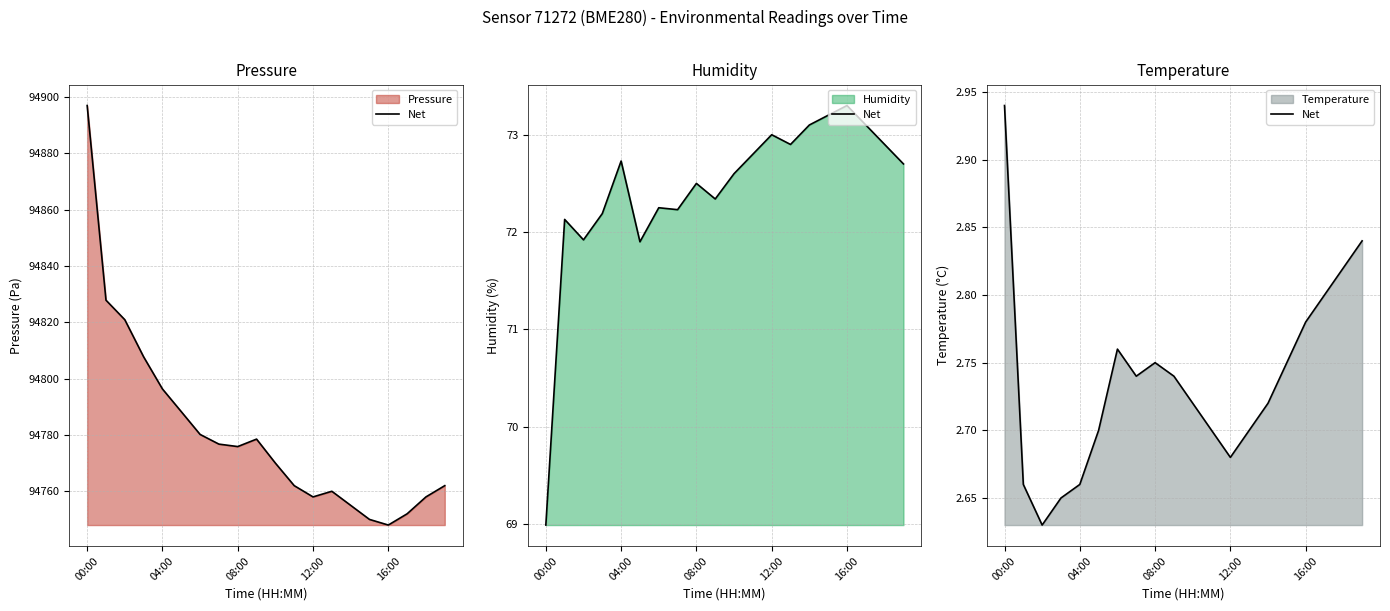

List the series in order of their peak value, highest first.

pressure (line), humidity (line), temperature (line)